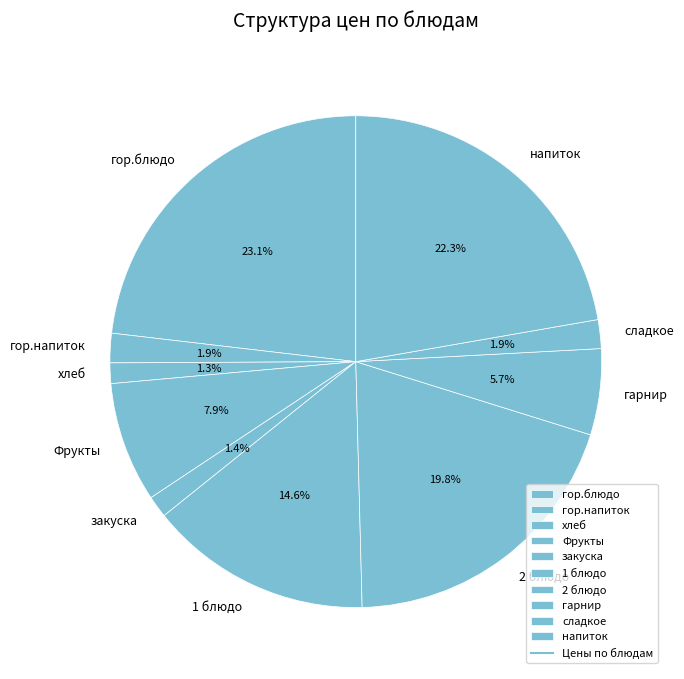

How many slices are in this pie chart?

10